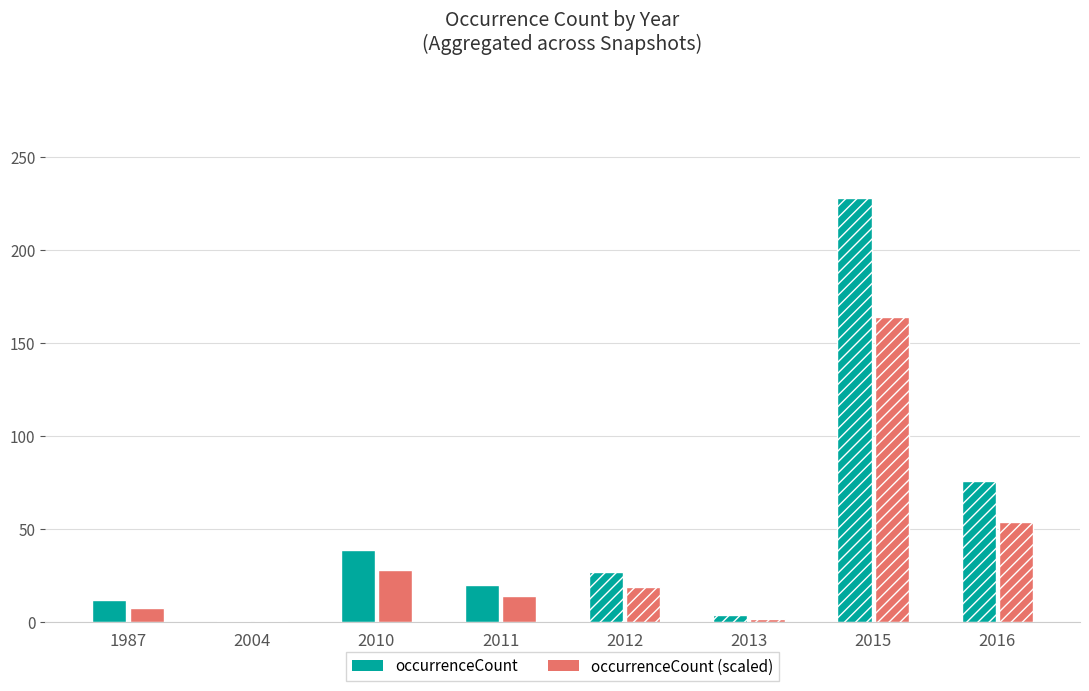

Which series changed the most between 2010 and 2011?

occurrenceCount